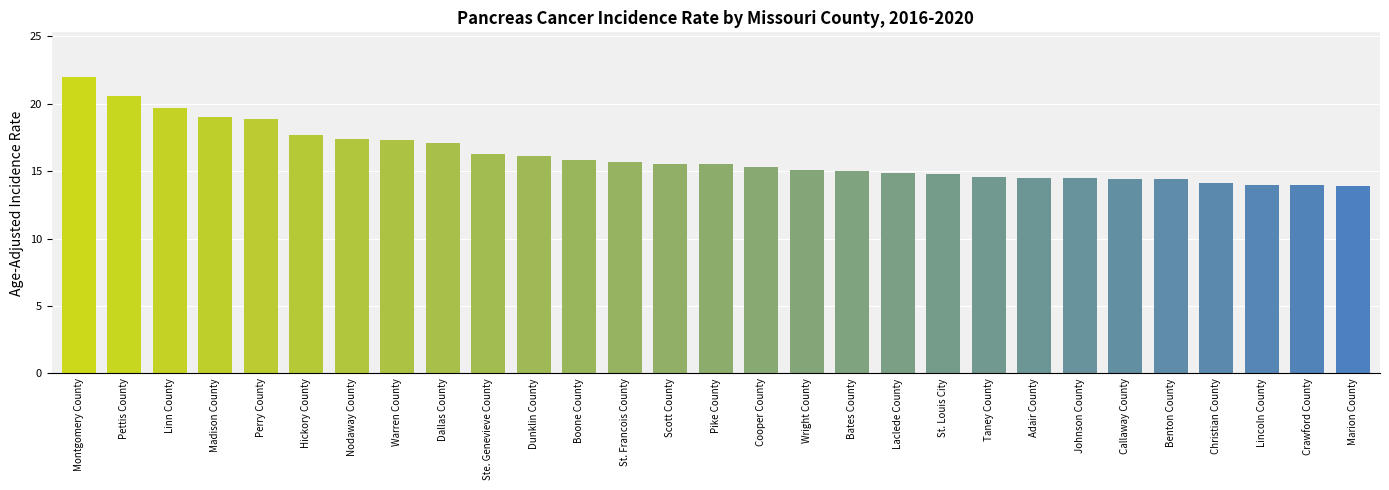

What is the sum of the values at Christian County and Laclede County?

29.0